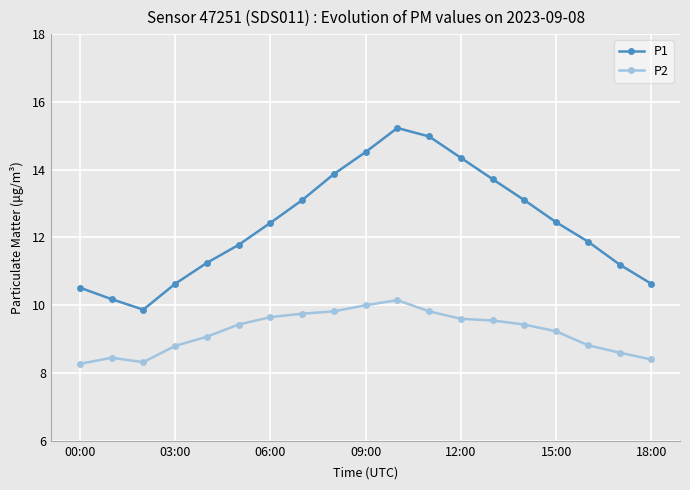

What is the average value of the P2 series?

9.2